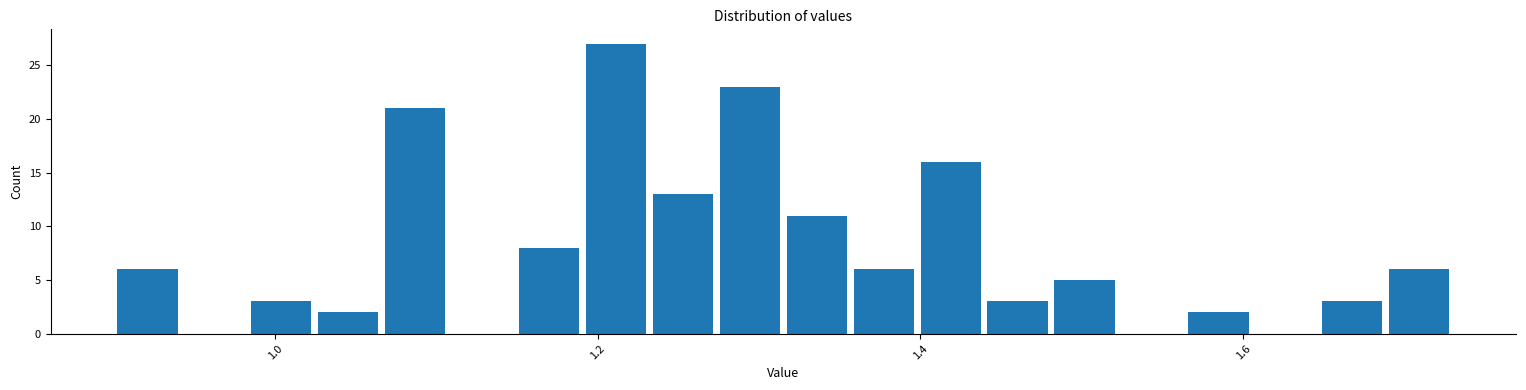

Read against the x-axis, roughly where is the centre of the tallest bar?

1.22